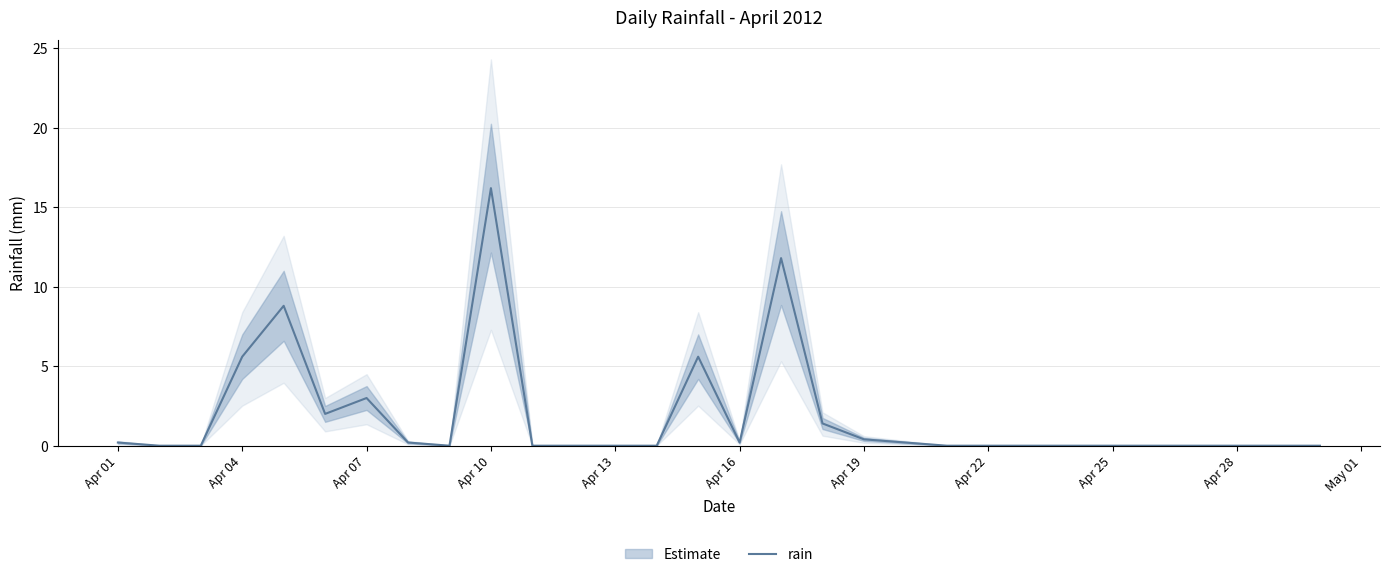

Is it true that rain equals 9.4 at Apr 13?

False